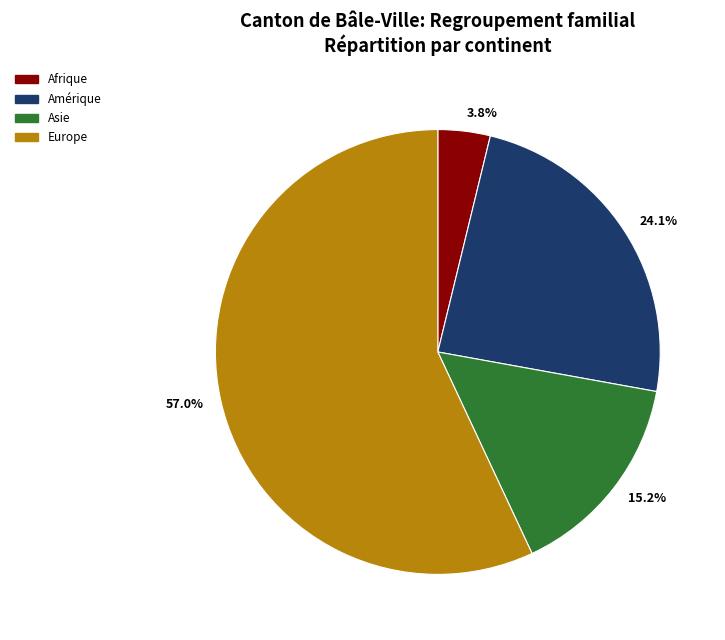

Is there a majority slice in this chart?

Yes